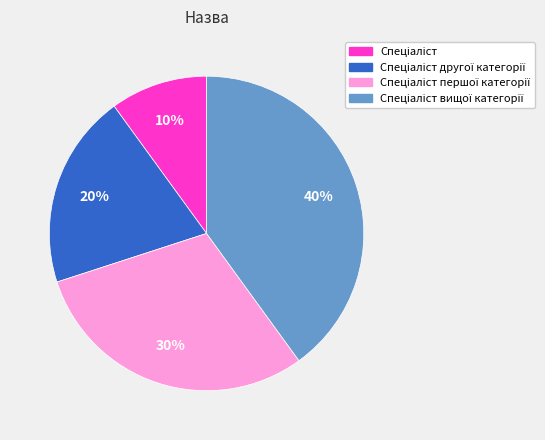

To the nearest percent, what is the difference between the largest and smallest slice percentages?

30%